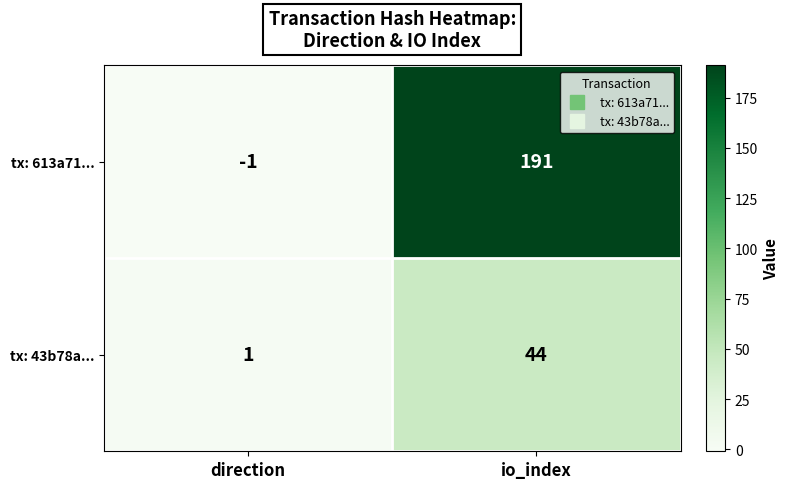

The tx: 613a71... series shows 191 at io_index. True or false?

True